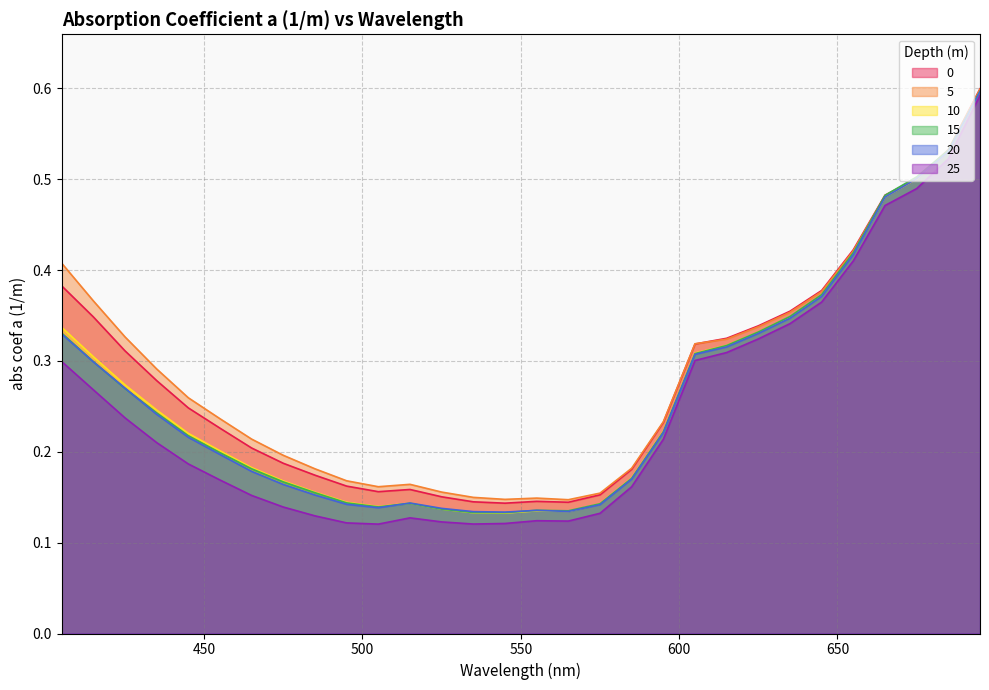

At which label does 15 reach its minimum?

545